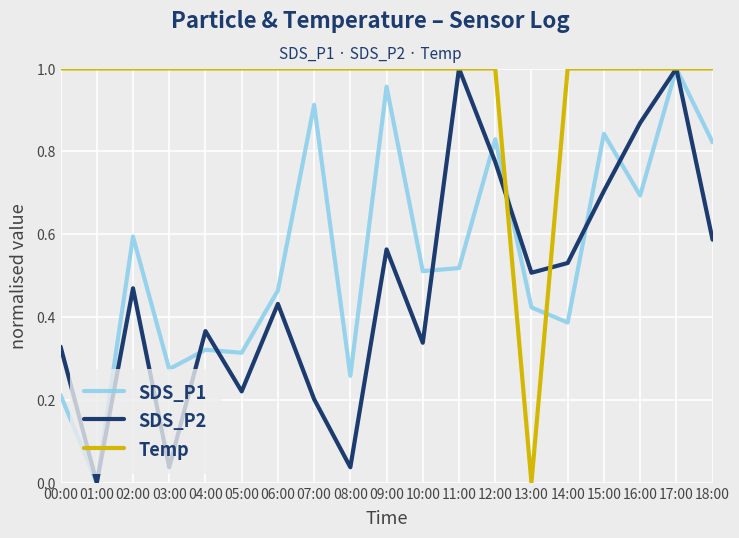

Which category has the lowest value in the Temp series?

13:00